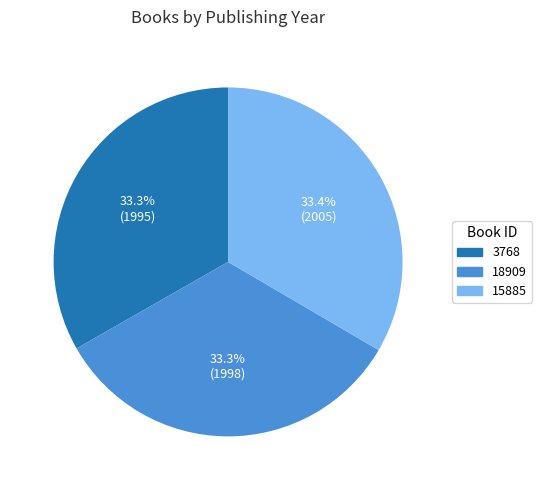

The 15885 slice represents 33% of the pie. True or false?

True